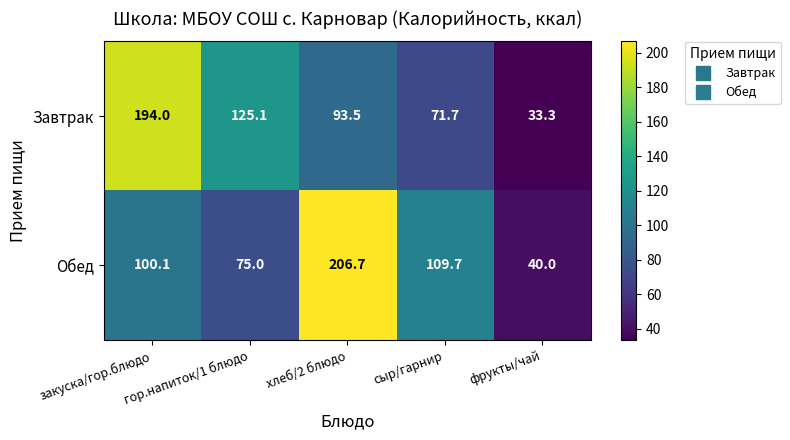

What is the spread (max minus min) of values at сыр/гарнир?

38.0